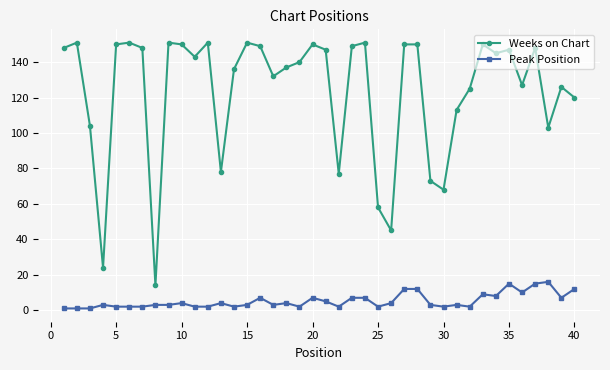

What is the difference between the second highest and second lowest values in the Peak Position series?

14